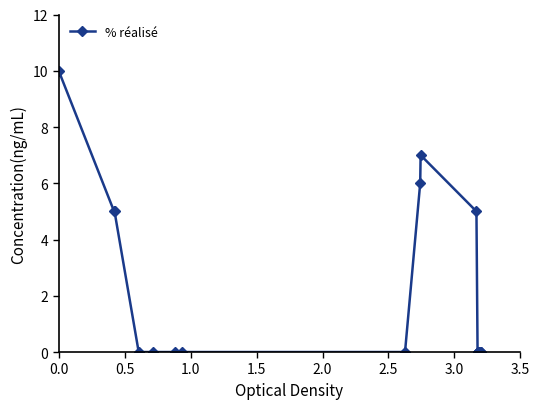

True or false: the data has more than 0 interior local peaks.

True